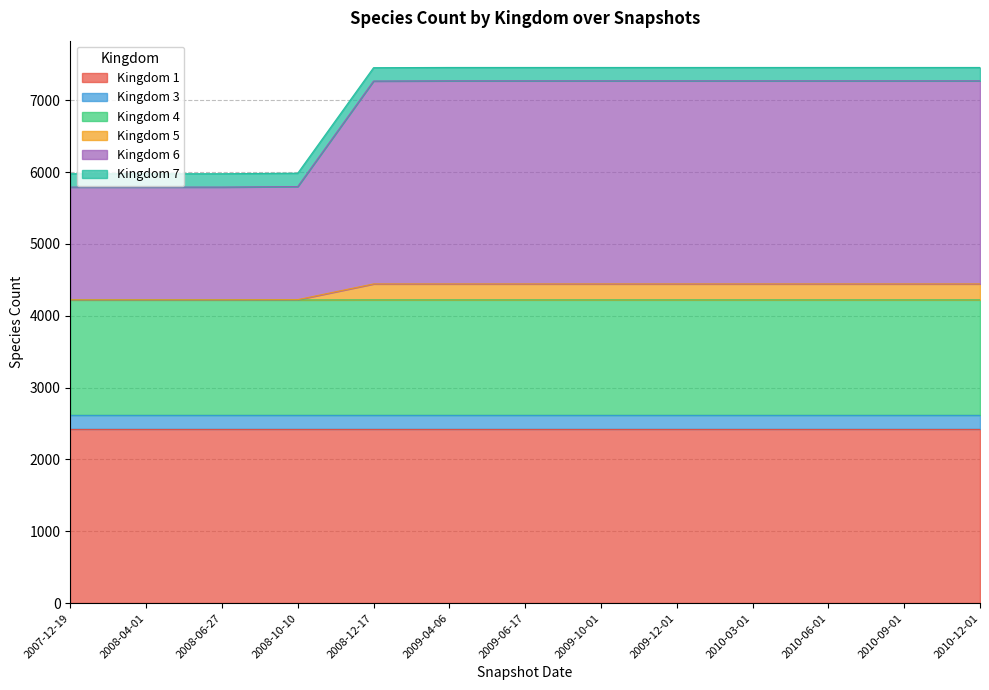

What value does the 6 series have at 2010-09-01, to the nearest 10?

7270